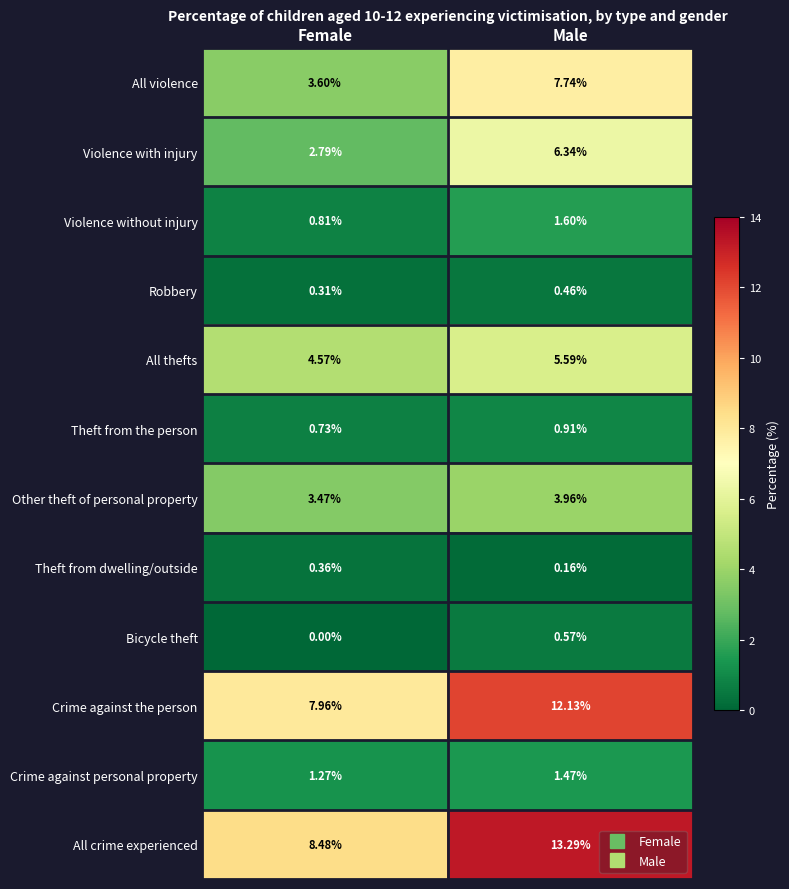

Rank the series by their maximum value, from highest to lowest.

All crime experienced, Crime against the person, All violence, Violence with injury, All thefts, Other theft of personal property, Violence without injury, Crime against personal property, Theft from the person, Bicycle theft, Robbery, Theft from dwelling/outside